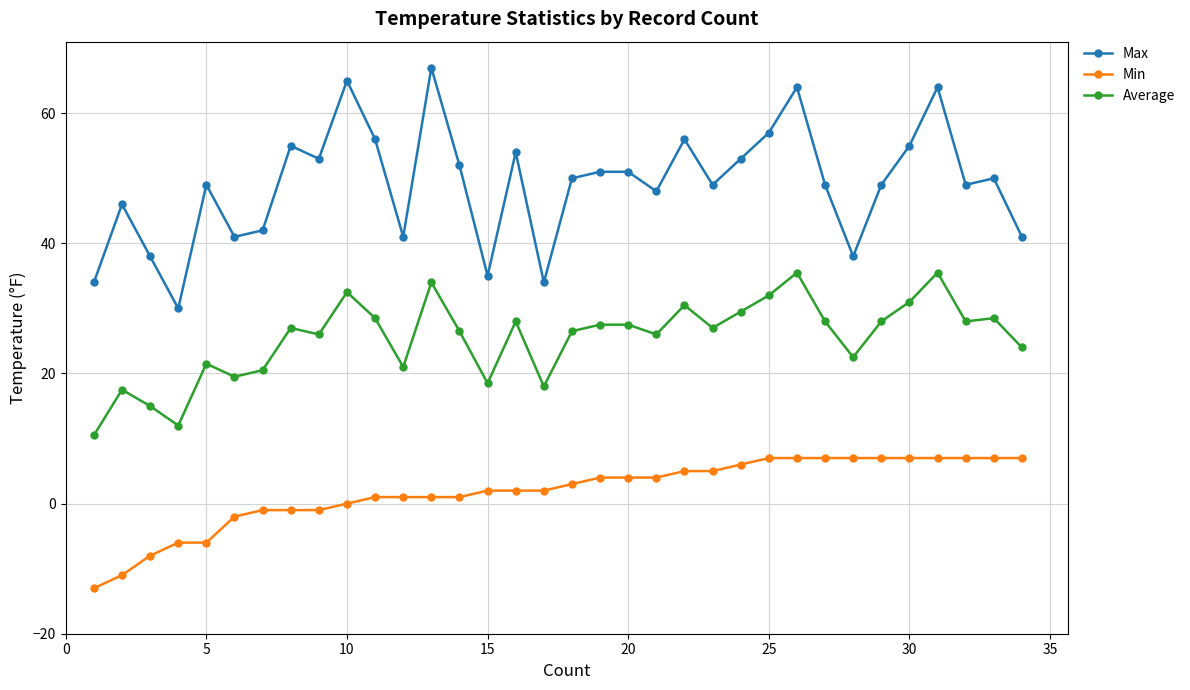

True or false: Average and Min intersect in this chart.

False